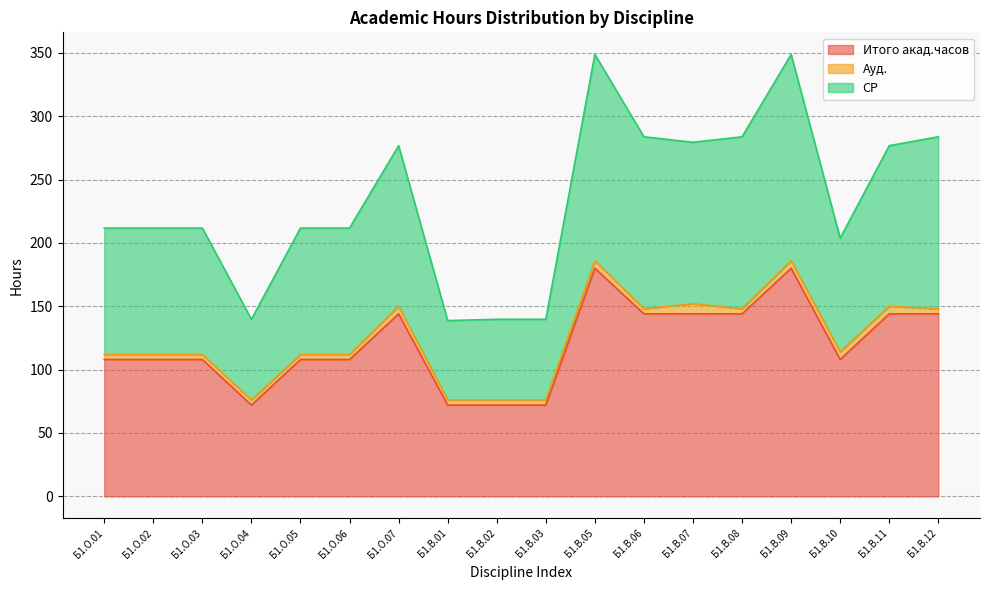

At which category does СР reach its first local valley?

Б1.О.04